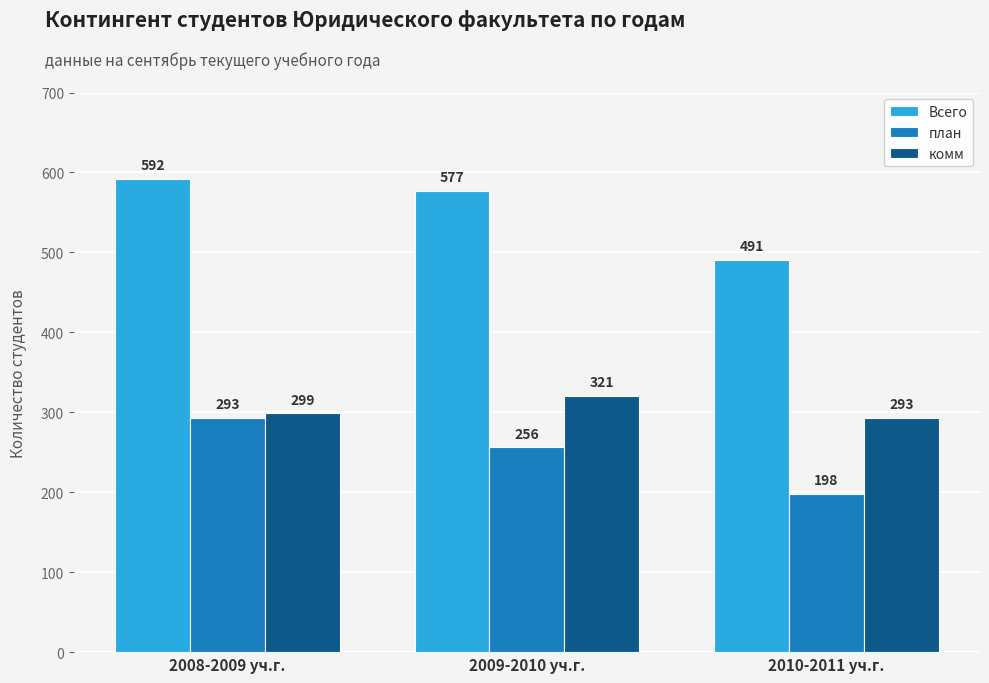

How many bars are there in total?

9